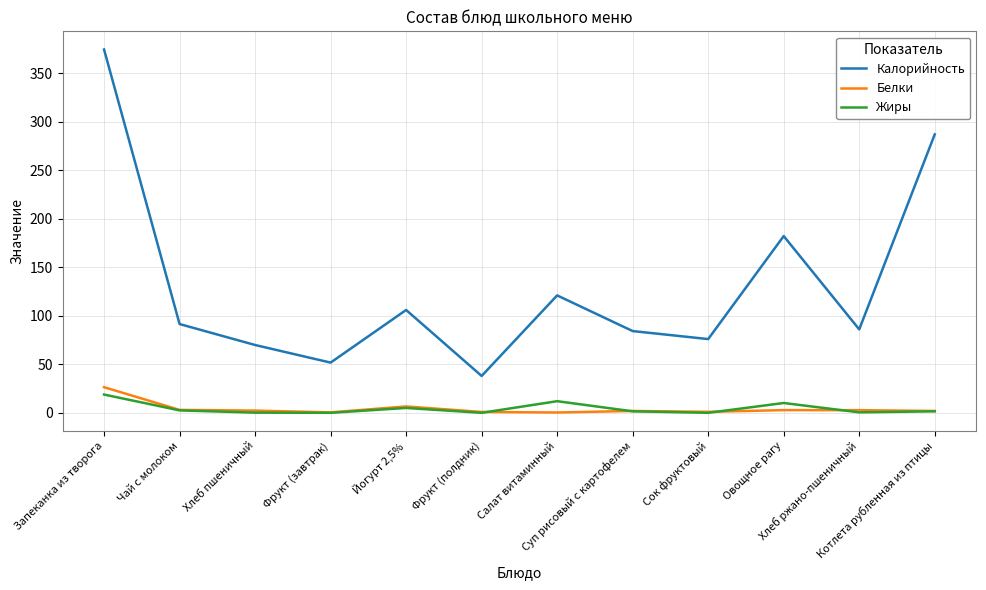

What are all the series names shown in the legend?

Калорийность, Белки, Жиры